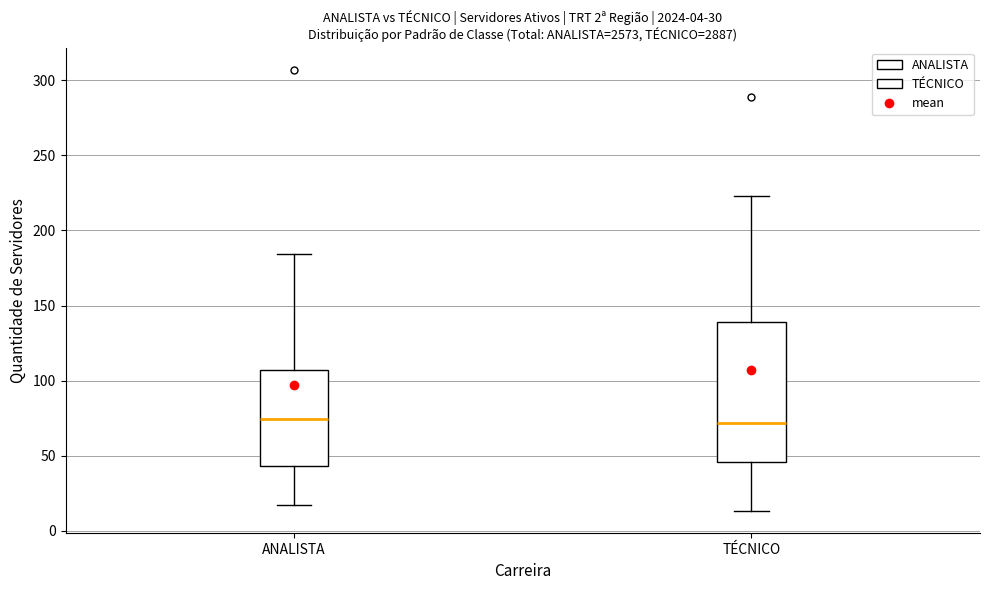

Comparing the boxes themselves (not the whiskers), which one is the tallest?

TÉCNICO